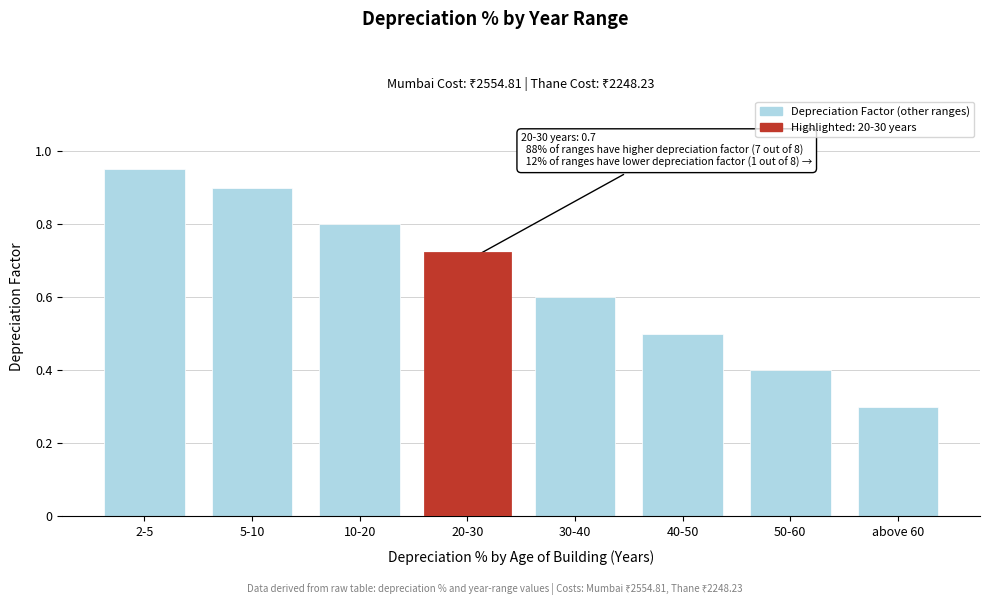

What is the label of the 3rd bar from the right?

40-50